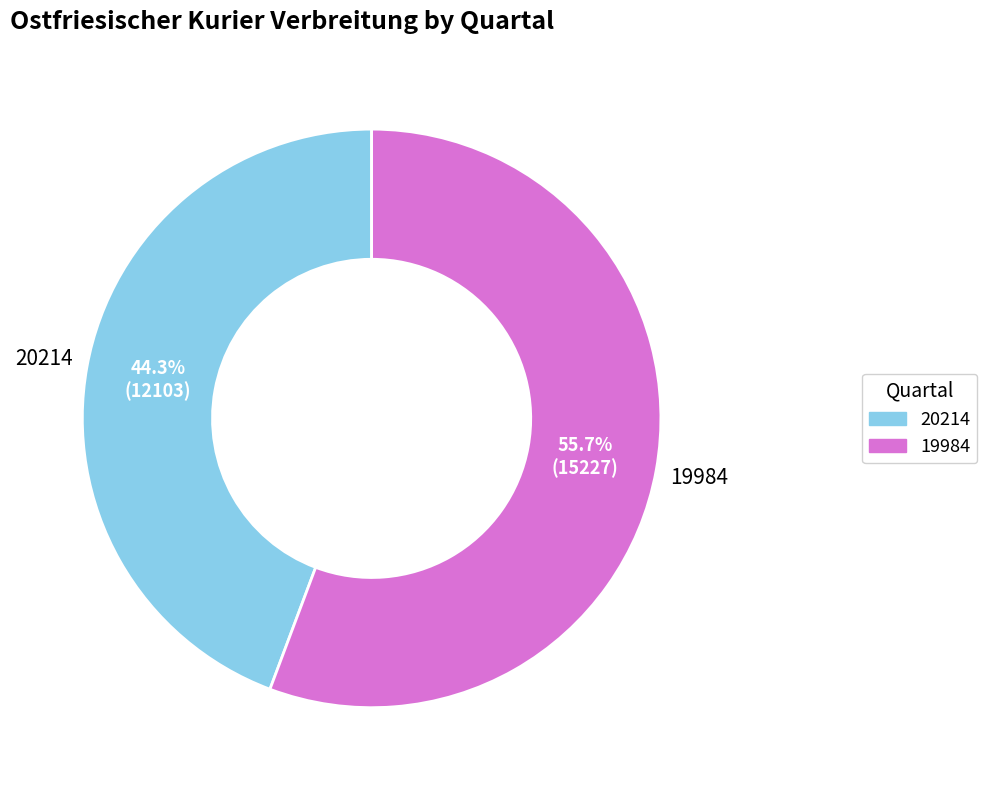

Count the number of slices in the pie.

2